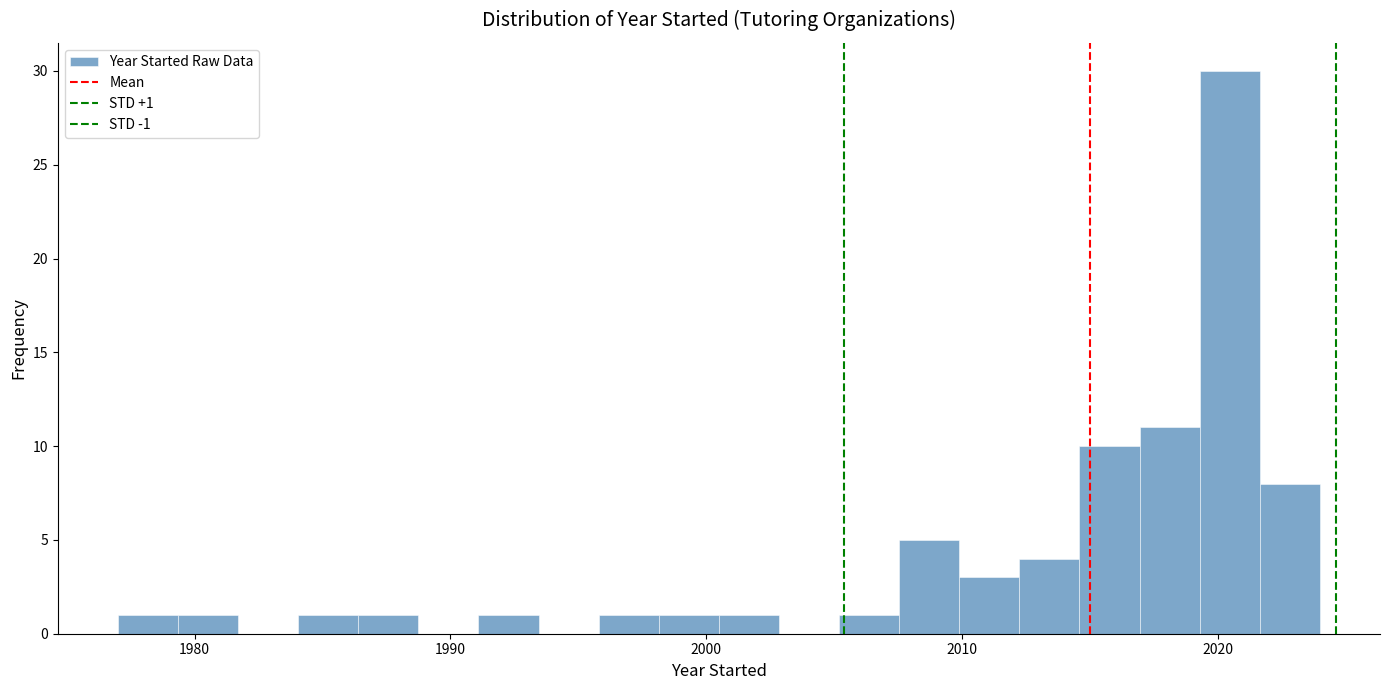

Around what value on the x-axis is the tallest bar? Give the approximate position of its centre, as read against the axis.

2020